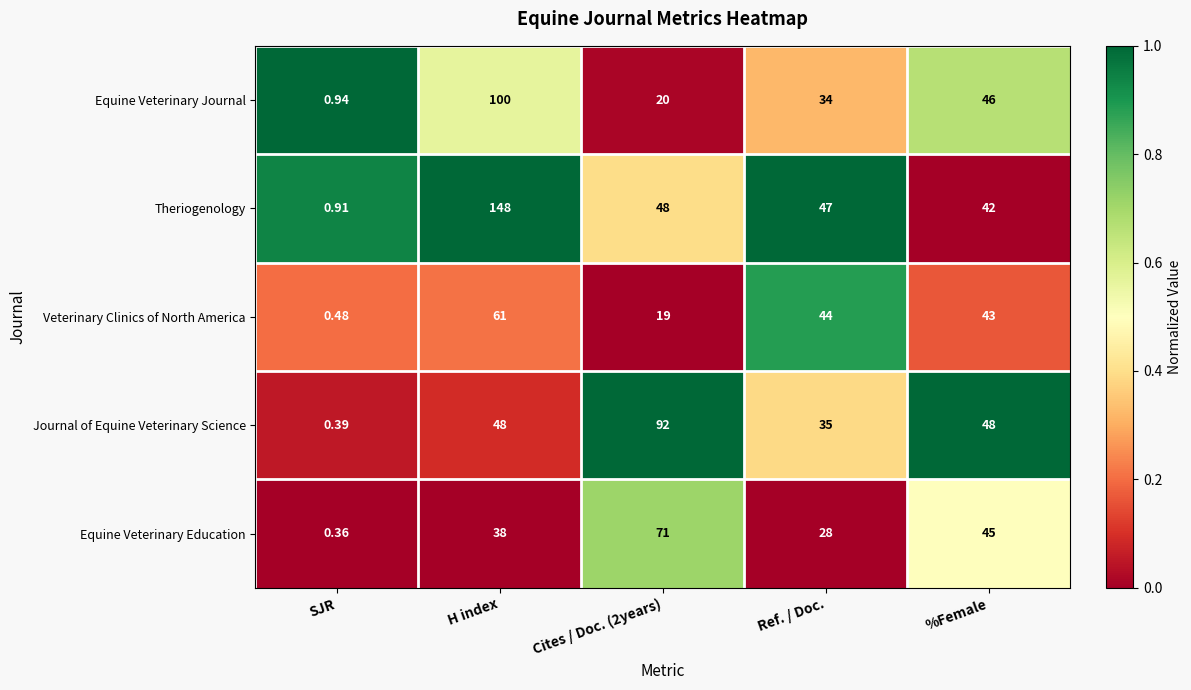

Between SJR and Ref. / Doc., which series saw the biggest shift?

Theriogenology